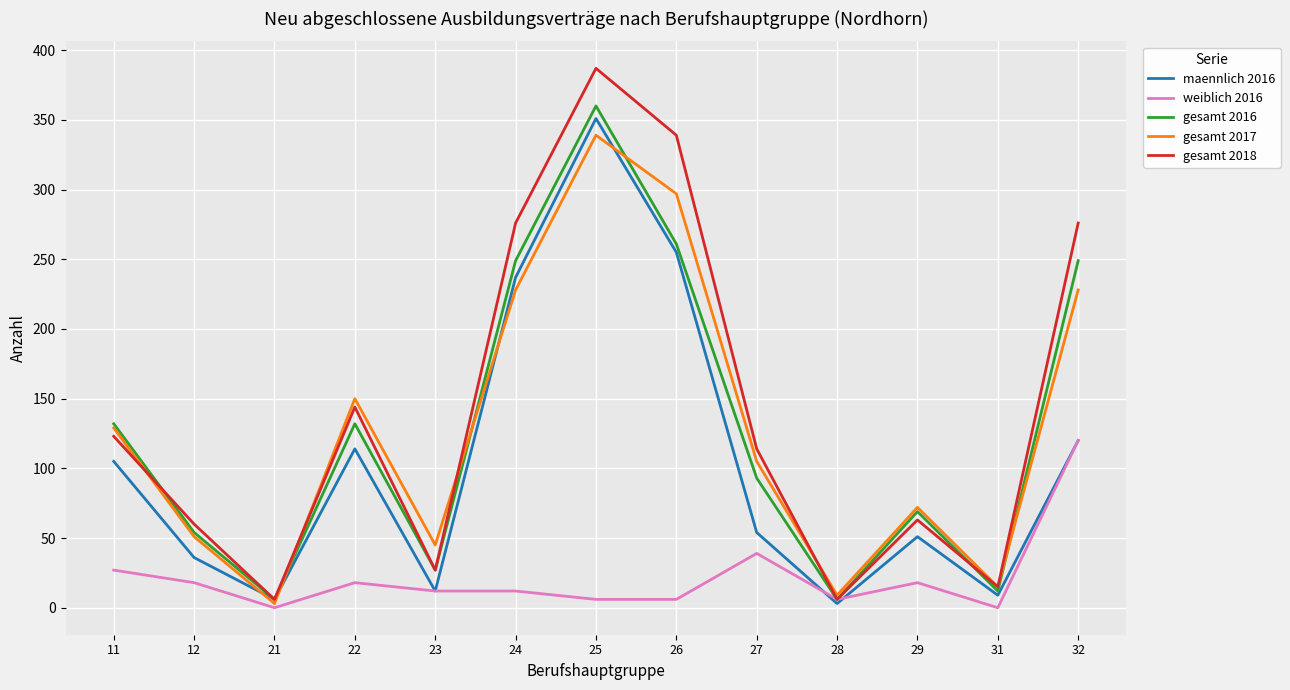

Is it true that gesamt 2017 equals 45 at 23?

True